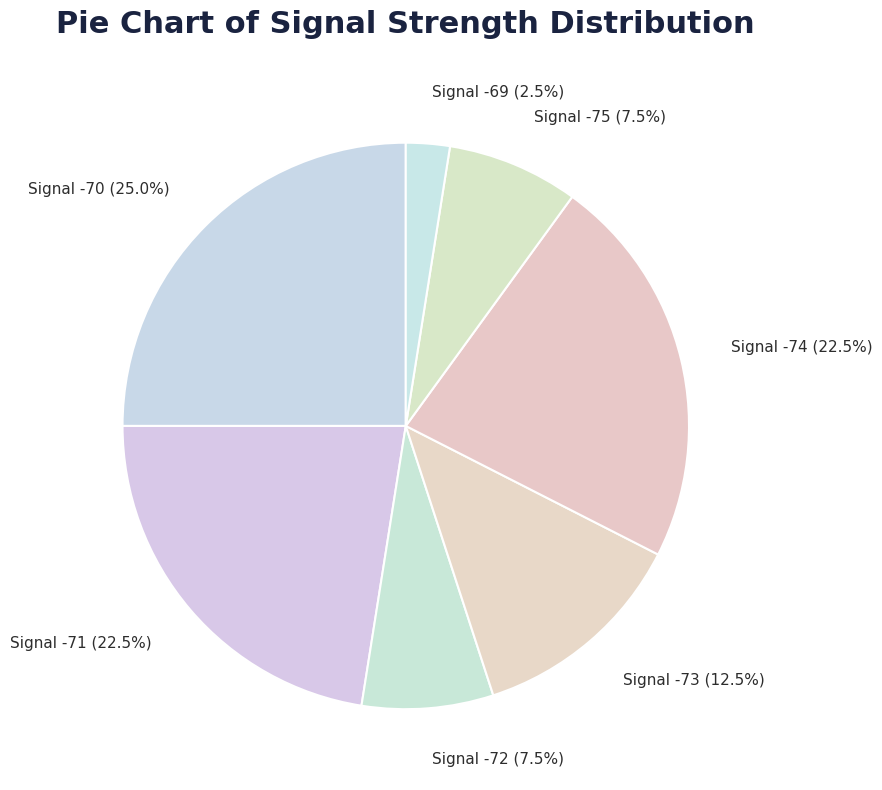

What is the ratio of the value at Signal -74 to the value at Signal -73?

1.8